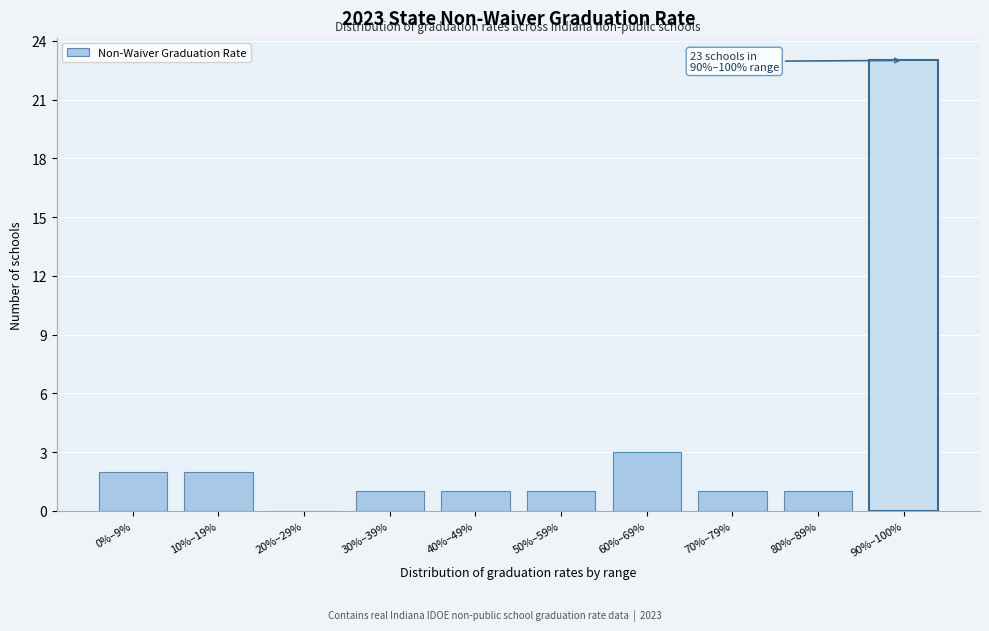

Reading right to left, list all the values displayed in this chart.

90%–100%=23	80%–89%=1	70%–79%=1	60%–69%=3	50%–59%=1	40%–49%=1	30%–39%=1	20%–29%=0	10%–19%=2	0%–9%=2